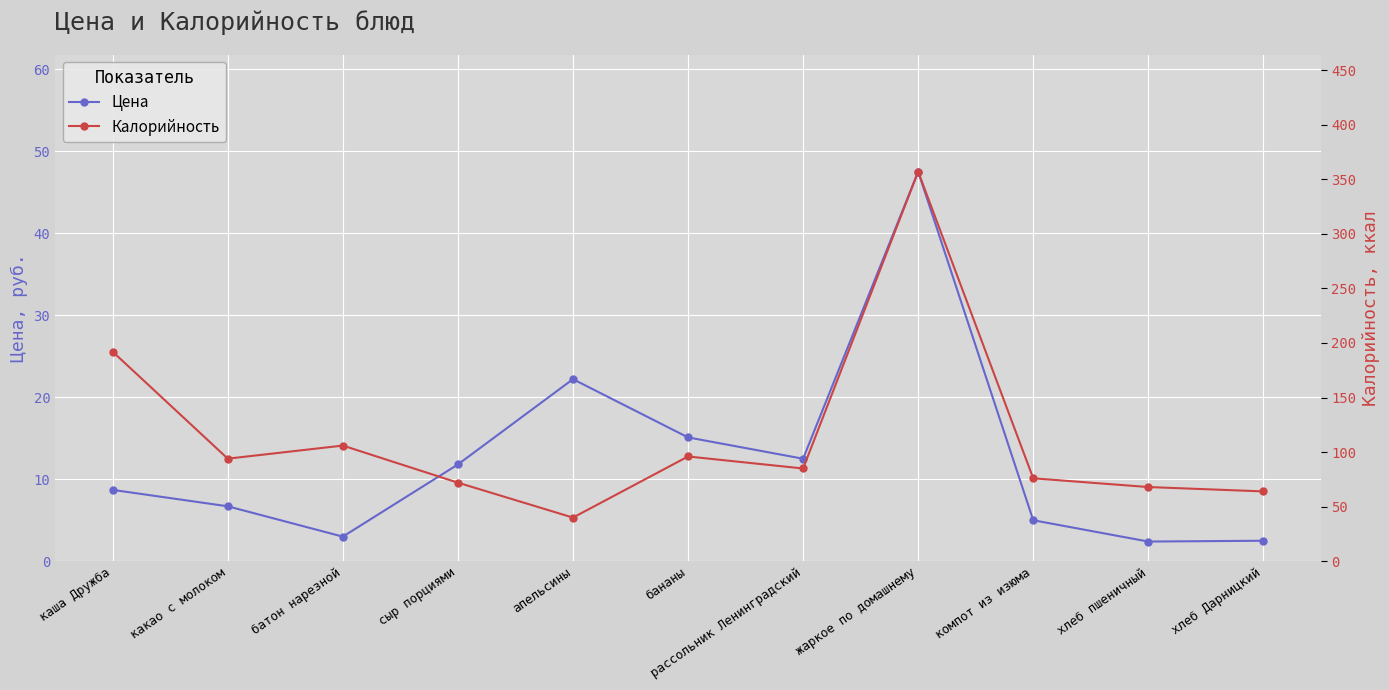

What is the difference between the second highest and minimum values in the Калорийность series?

152.0